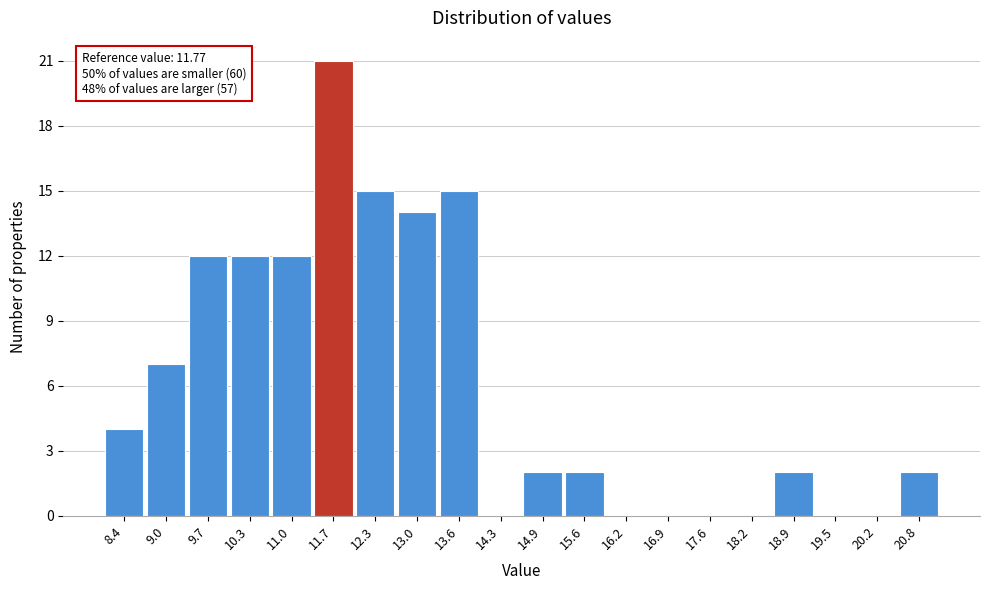

Which range on the x-axis has the tallest bar?

11.3 to 12.0